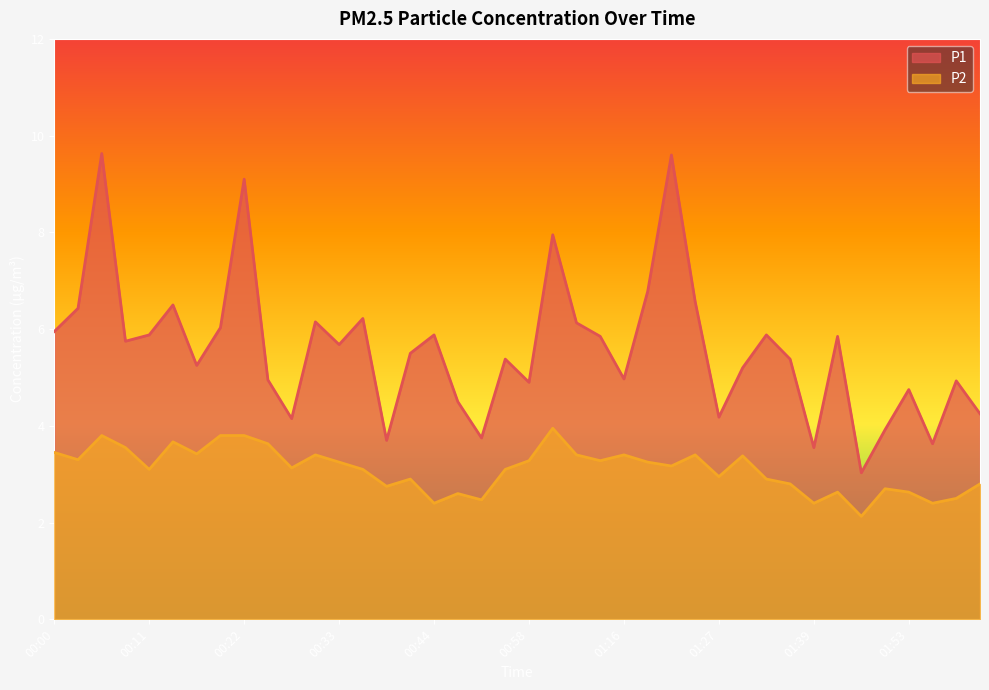

Rank the series by their average value, from highest to lowest.

P1, P2